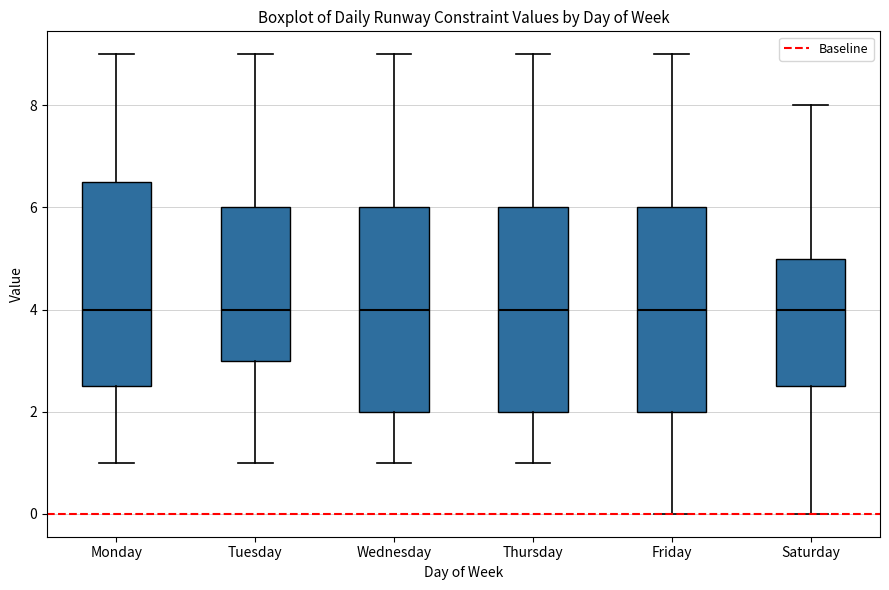

Reading left to right, transcribe this box plot: for each box, give where its median line is, the range the box spans, and where its two whiskers end, as read against the y-axis. The values are not printed on the chart, so give them approximately, as read against the axis.

Monday: median 4.0, box 2.6 to 6.6, whiskers 1.0 to 9.0
Tuesday: median 4.0, box 3.0 to 6.0, whiskers 1.0 to 9.0
Wednesday: median 4.0, box 2.0 to 6.0, whiskers 1.0 to 9.0
Thursday: median 4.0, box 2.0 to 6.0, whiskers 1.0 to 9.0
Friday: median 4.0, box 2.0 to 6.0, whiskers 0.0 to 9.0
Saturday: median 4.0, box 2.6 to 5.0, whiskers 0.0 to 8.0